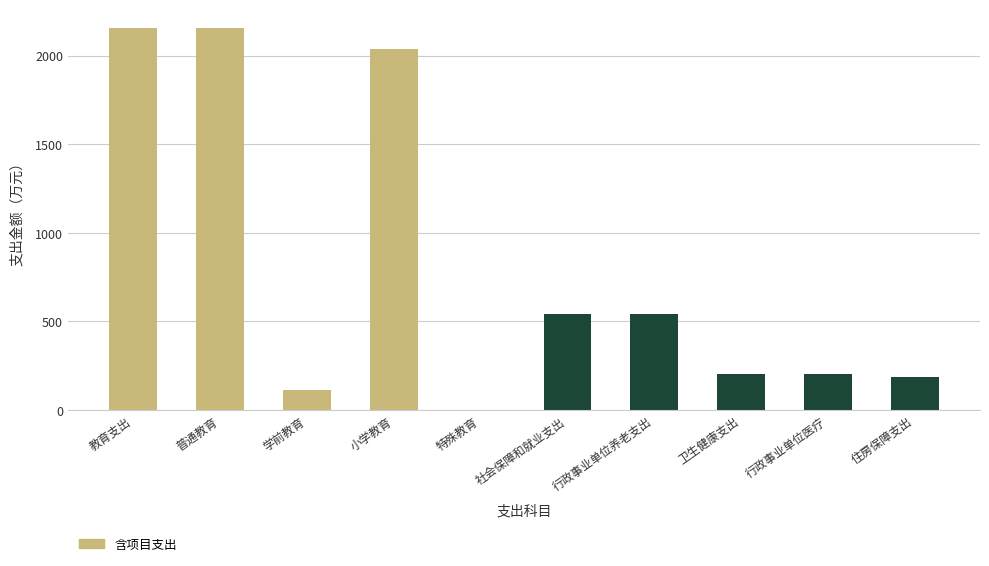

Are the bars horizontal?

No